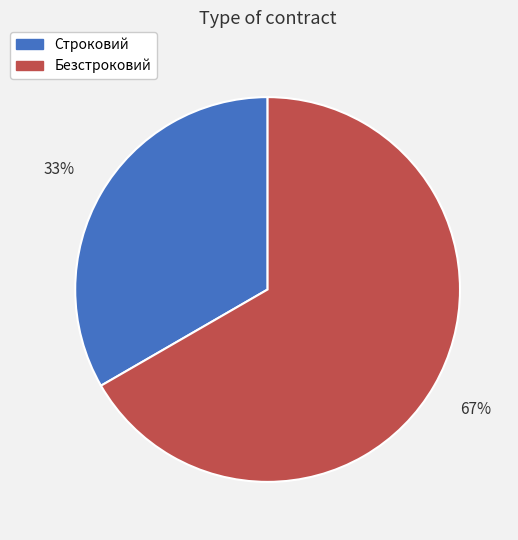

To the nearest percent, what is the average slice percentage?

50%